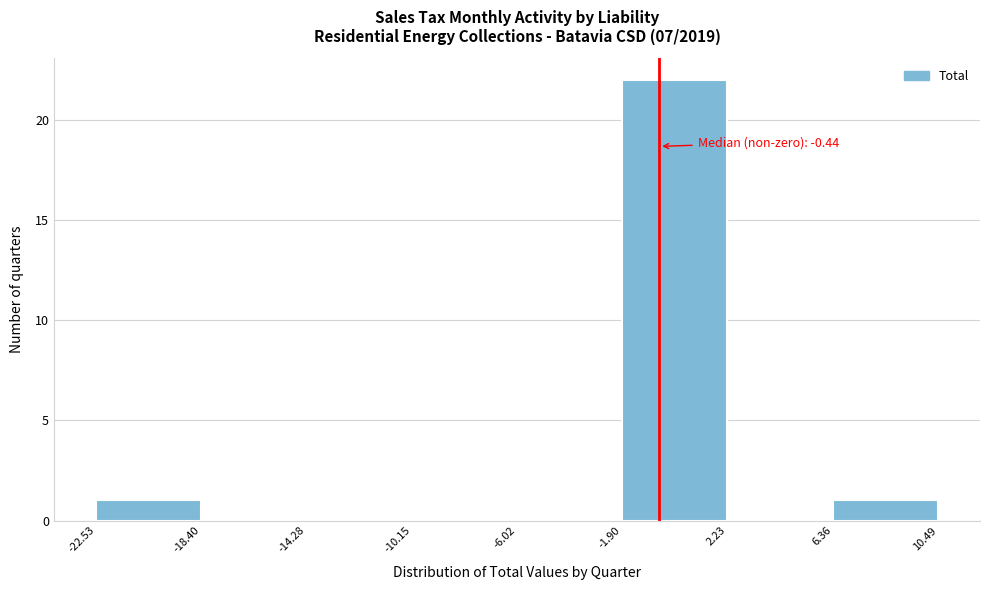

Which range on the x-axis has the tallest bar?

-1.90 to 2.23